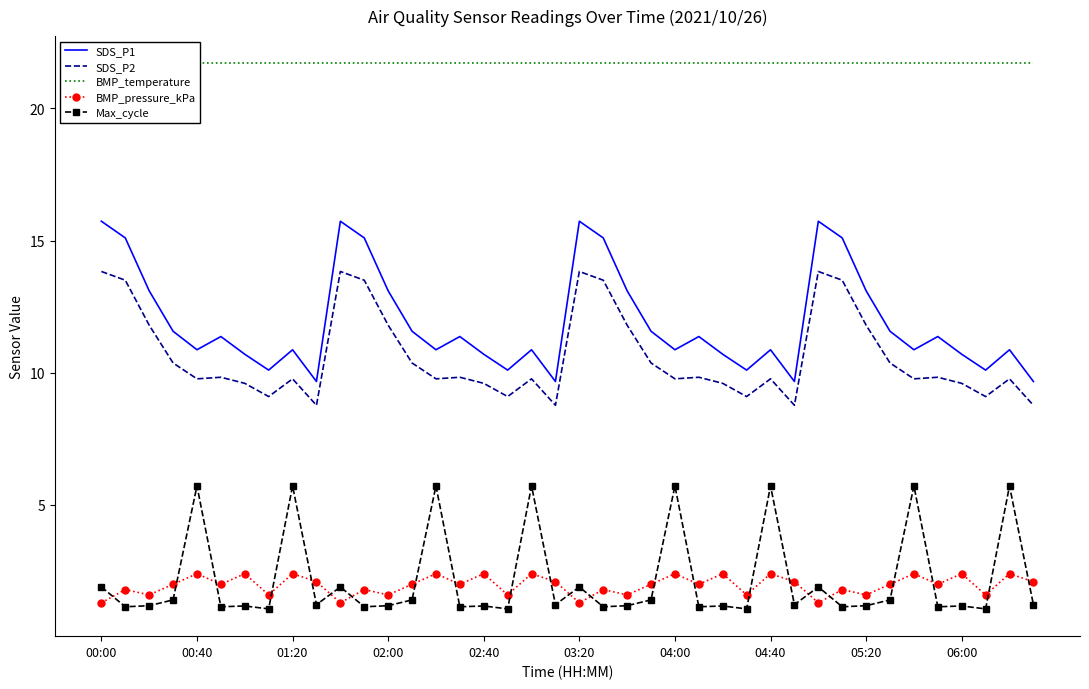

True or false: SDS_P2 has more than 0 points higher than both neighbors.

True